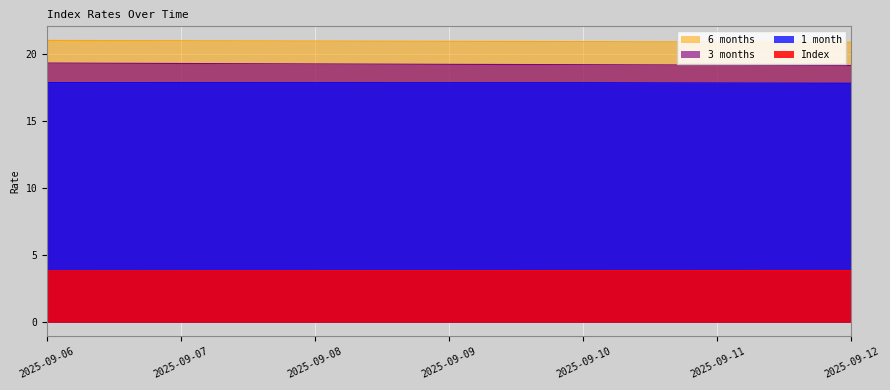

How many 3 months values are between 19 and 20?

7